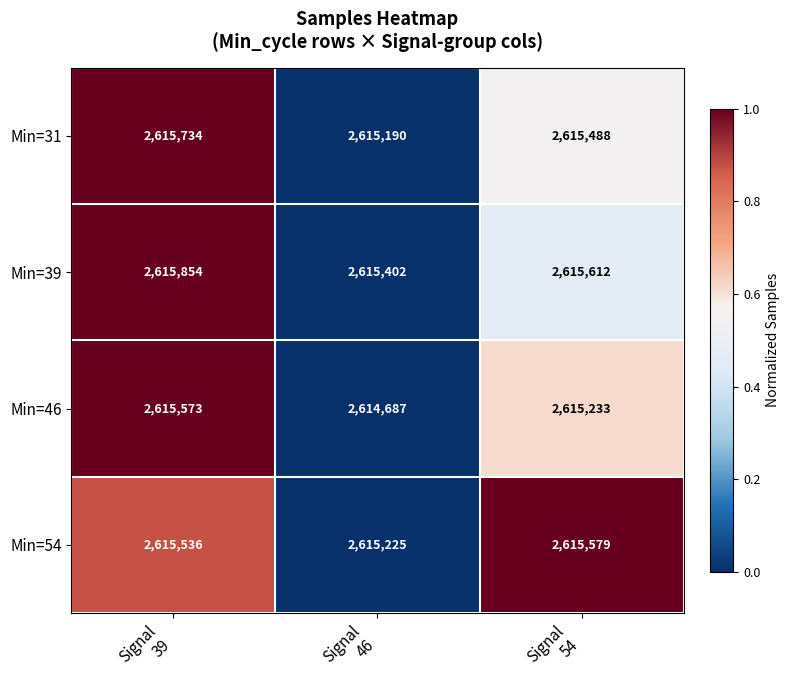

What is the total value across all series at Signal
39?

10462697